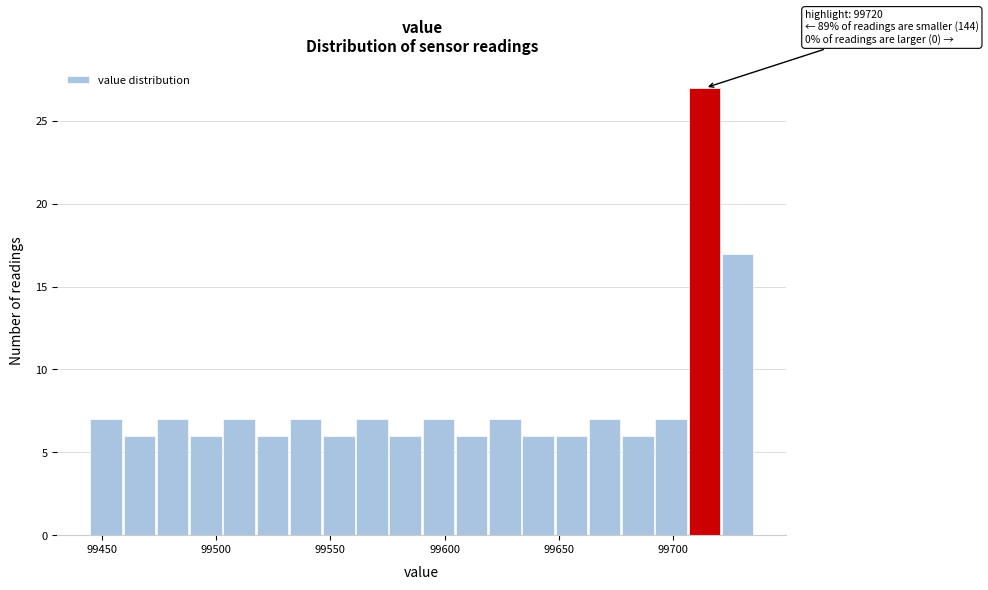

Around what value on the x-axis is the tallest bar? Give the approximate position of its centre, as read against the axis.

99715